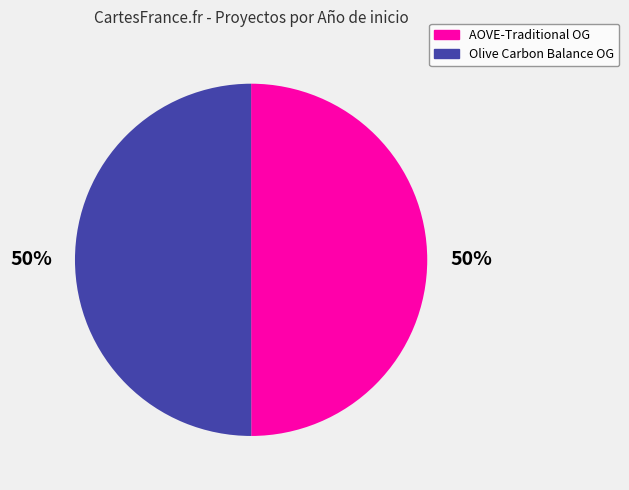

To the nearest percent, what portion does AOVE-Traditional OG represent?

50%